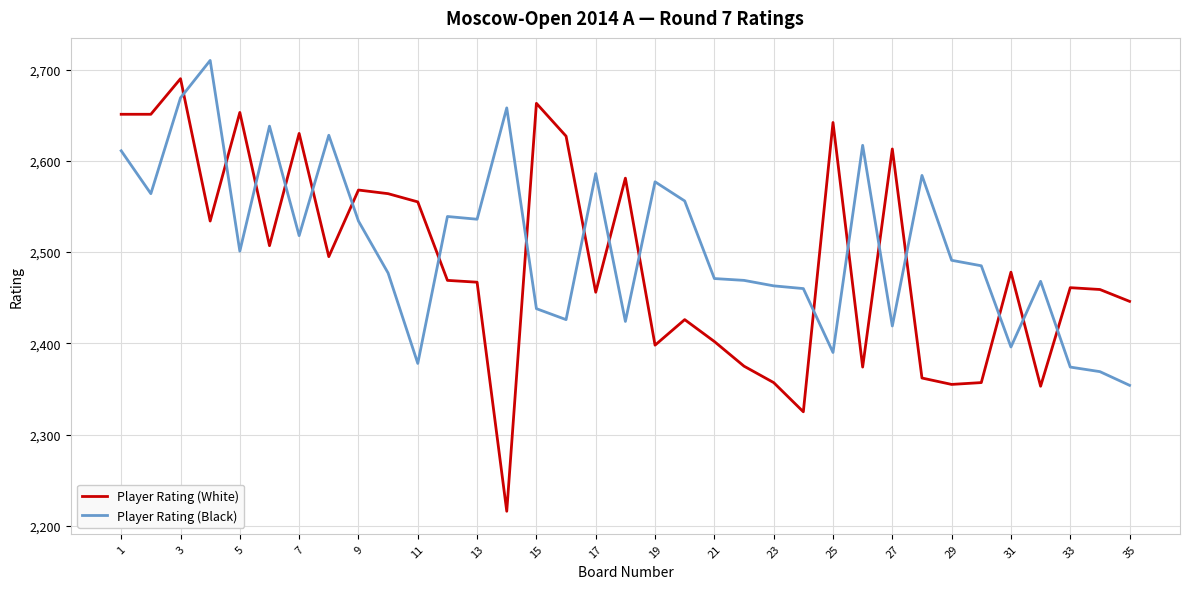

Which series has the widest spread of values?

Player Rating (White)